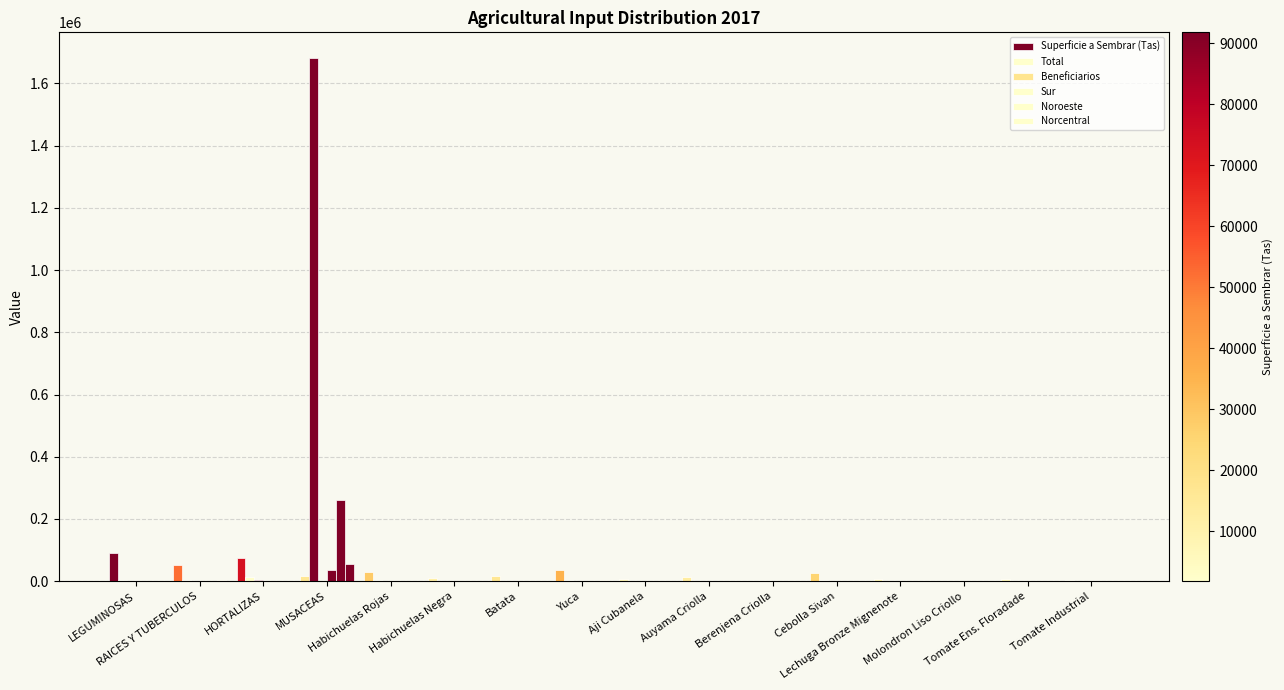

The Total series shows 729.0 at Tomate Ens. Floradade. True or false?

True